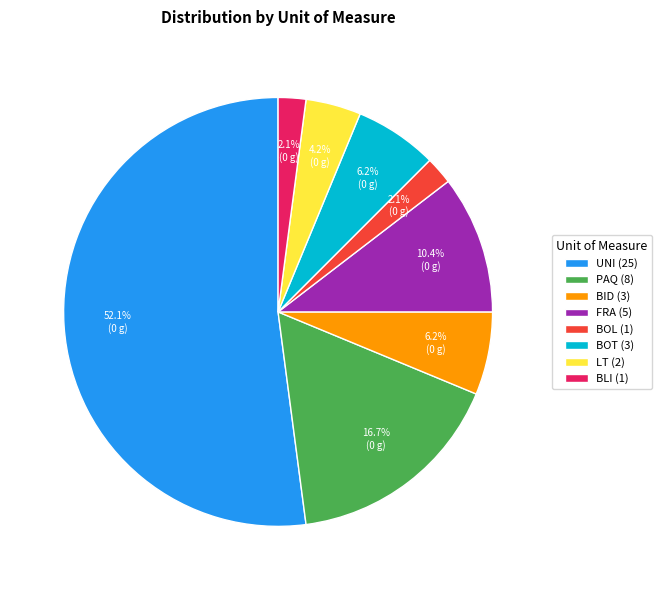

To the nearest percent, what is the average slice percentage?

12%